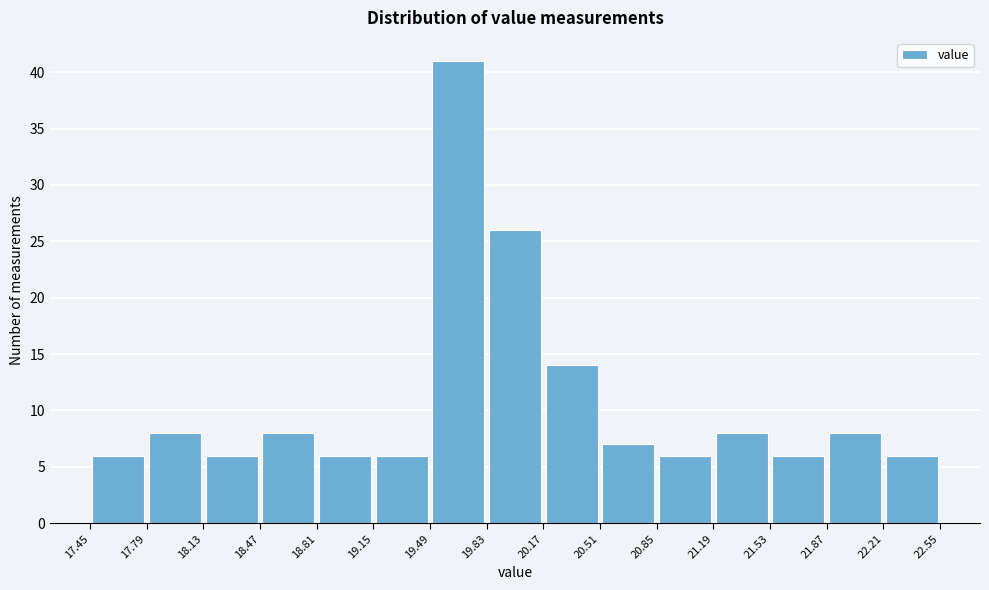

Over which range of the x-axis is the bar tallest?

19.49 to 19.83